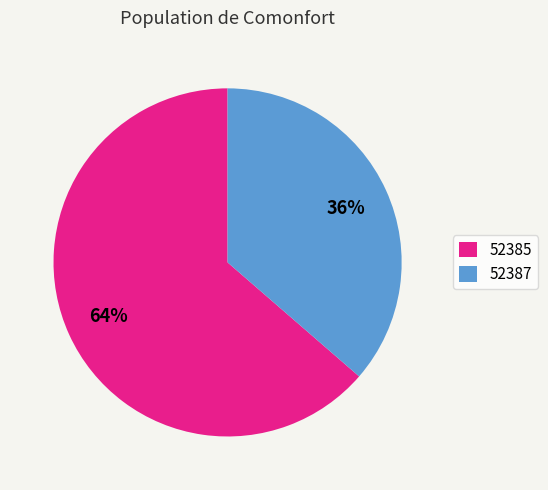

Which slice is the largest?

52385